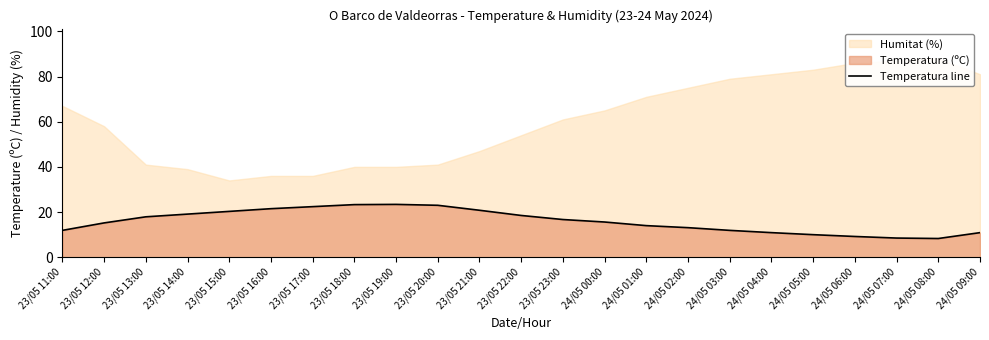

Reading left to right, what are all the values shown in this chart?

23/05 11:00=11.9	23/05 12:00=15.2	23/05 13:00=17.9	23/05 14:00=19.1	23/05 15:00=20.3	23/05 16:00=21.5	23/05 17:00=22.4	23/05 18:00=23.3	23/05 19:00=23.4	23/05 20:00=23.0	23/05 21:00=20.8	23/05 22:00=18.5	23/05 23:00=16.7	24/05 00:00=15.6	24/05 01:00=14.0	24/05 02:00=13.1	24/05 03:00=11.9	24/05 04:00=10.9	24/05 05:00=10.0	24/05 06:00=9.2	24/05 07:00=8.5	24/05 08:00=8.3	24/05 09:00=10.9